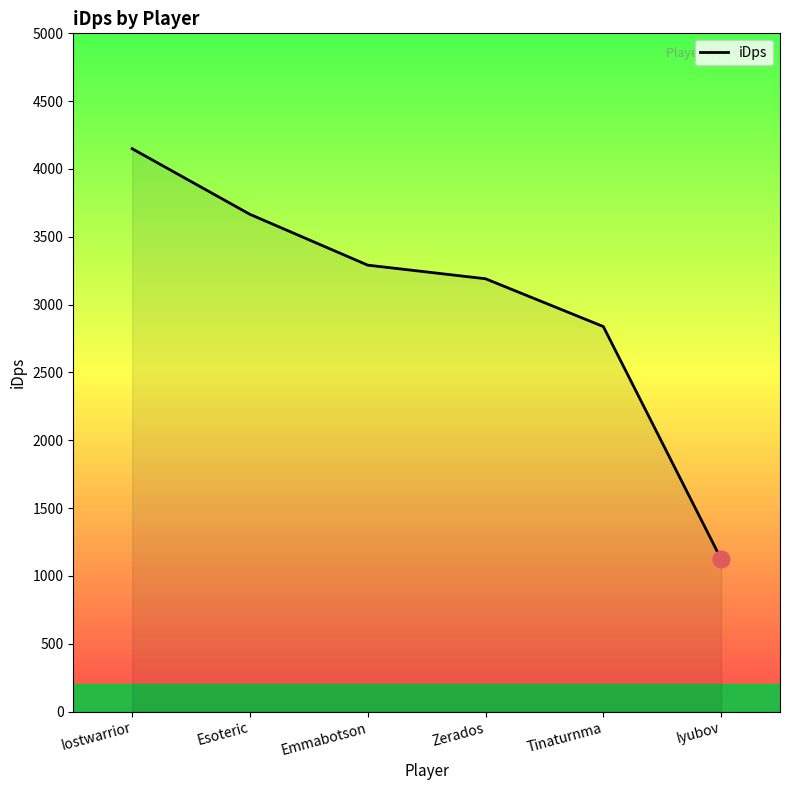

At which category does the chart reach its peak across all series?

Iostwarrior